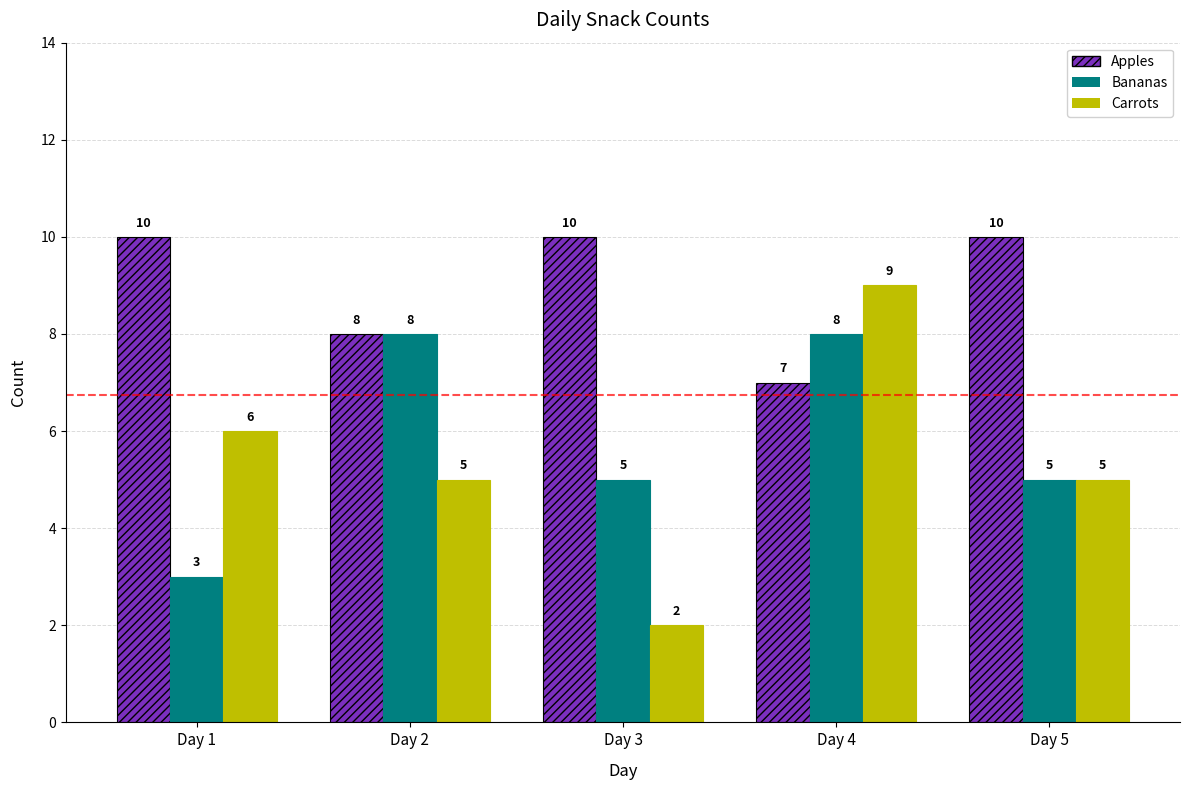

What value does the Bananas series have at Day 2?

8